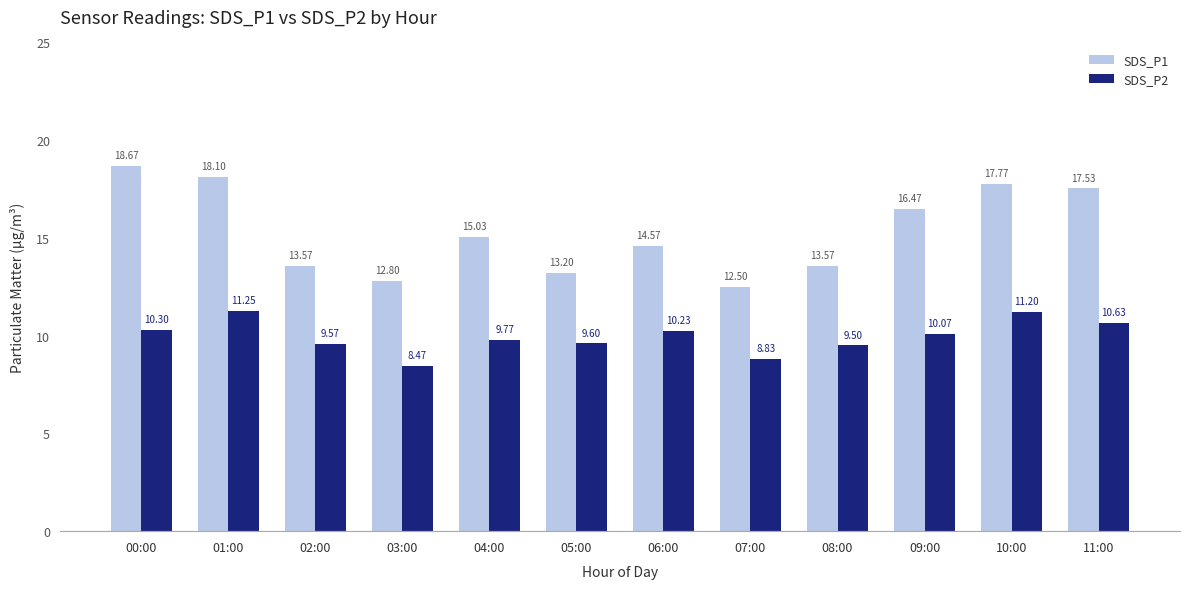

What are all the series names shown in the legend?

SDS_P1, SDS_P2